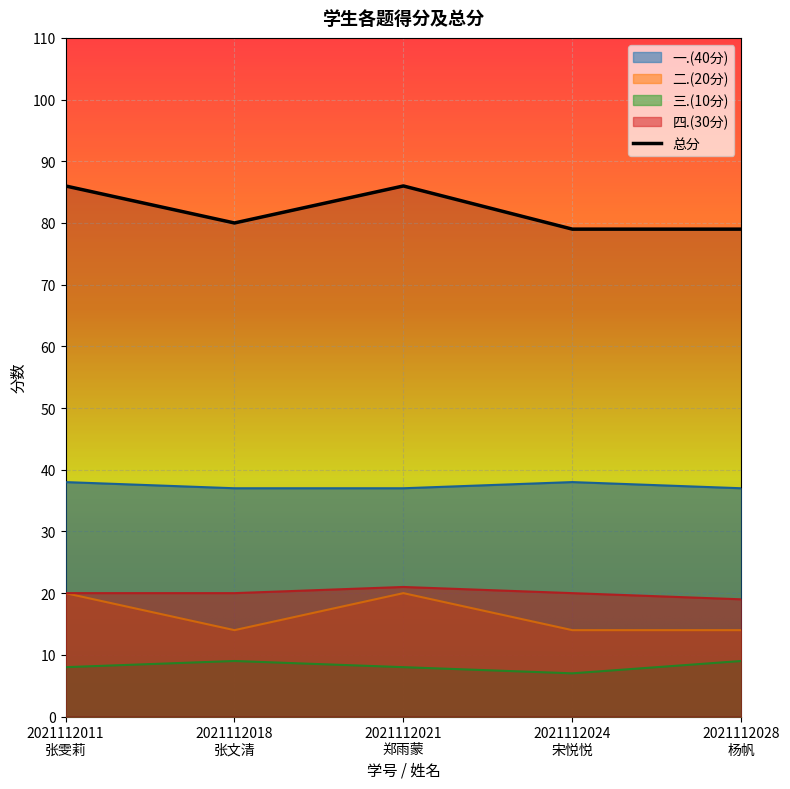

Rank the categories by 二.(20分) value from highest to lowest.

2021112011
张雯莉, 2021112021
郑雨蒙, 2021112018
张文清, 2021112024
宋悦悦, 2021112028
杨帆